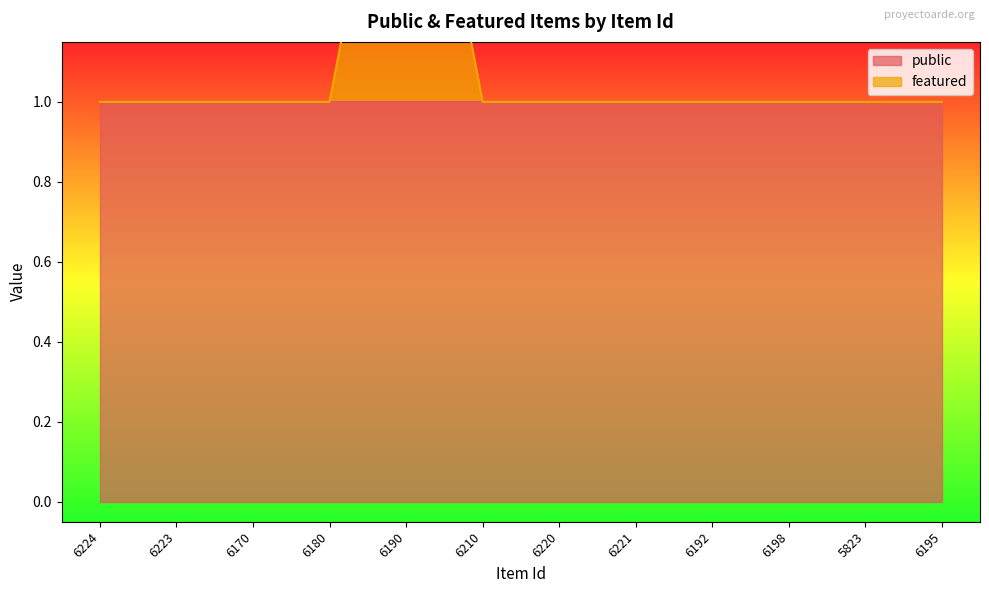

Reading right to left, extract all data points from this chart.

1	1	1	1	1	1	1	2	1	1	1	1